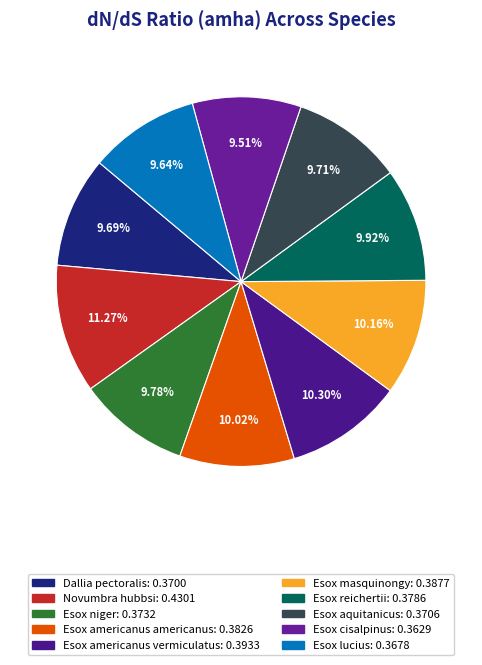

Rank the categories by value from lowest to highest.

Esox cisalpinus, Esox lucius, Dallia pectoralis, Esox aquitanicus, Esox niger, Esox reichertii, Esox americanus americanus, Esox masquinongy, Esox americanus vermiculatus, Novumbra hubbsi